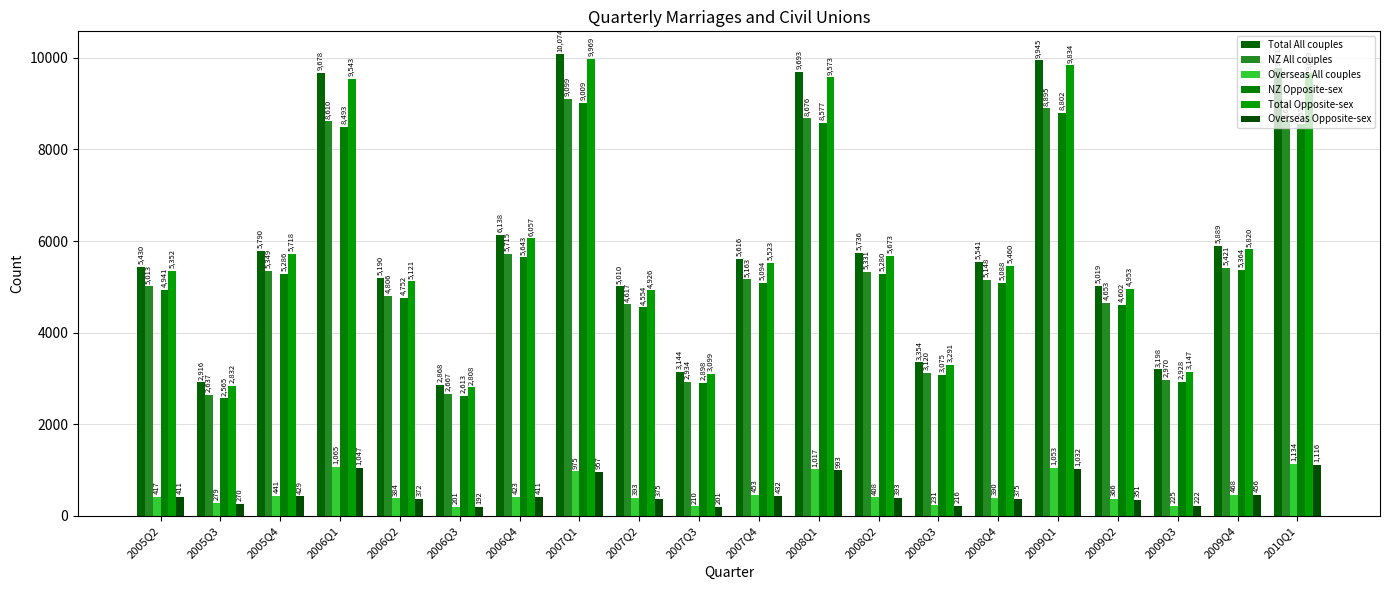

Reading right to left, what are all the values shown in this chart?

Total All couples: 9771	5889	3198	5019	9945	5541	3354	5736	9693	5616	3144	5010	10074	6138	2868	5190	9678	5790	2916	5430
NZ All couples: 8634	5421	2970	4653	8895	5148	3120	5331	8676	5163	2934	4617	9099	5715	2667	4806	8610	5349	2637	5013
Overseas All couples: 1134	468	225	366	1053	390	231	408	1017	453	210	393	975	423	201	384	1065	441	279	417
NZ Opposite-sex: 8553	5364	2928	4602	8802	5088	3075	5280	8577	5094	2898	4554	9009	5643	2613	4752	8493	5286	2565	4941
Total Opposite-sex: 9669	5820	3147	4953	9834	5460	3291	5673	9573	5523	3099	4926	9969	6057	2808	5121	9543	5718	2832	5352
Overseas Opposite-sex: 1116	456	222	351	1032	375	216	393	993	432	201	375	957	411	192	372	1047	429	270	411